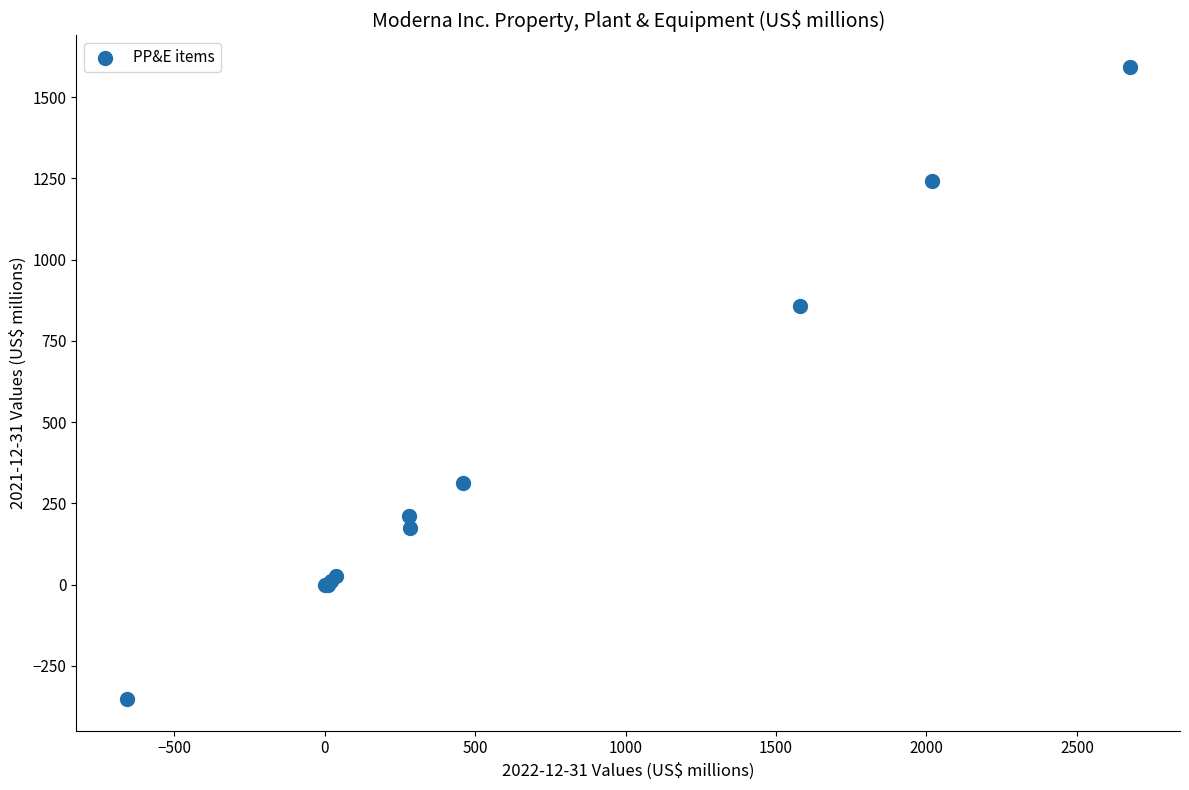

What Y value in the scatter plot is closest to 620?

857